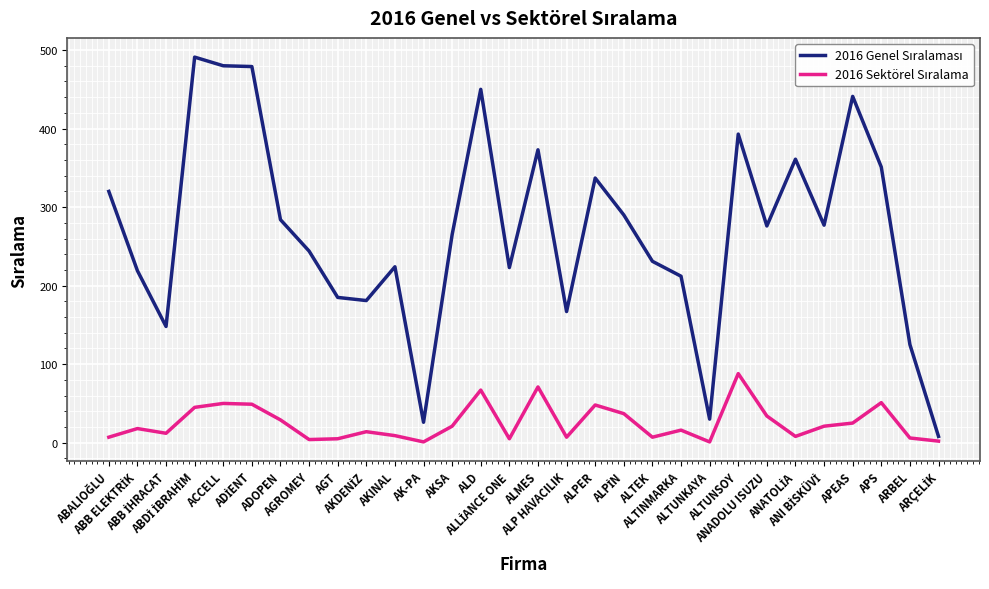

What is the maximum value shown in the chart?

491